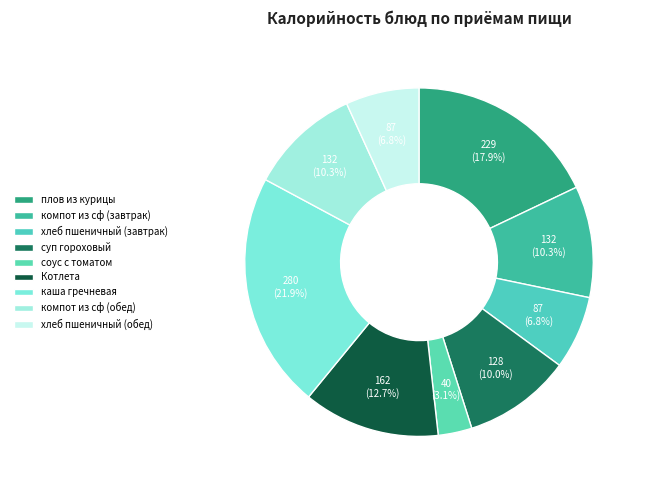

Between компот из сф (завтрак) and плов из курицы, which is larger?

плов из курицы